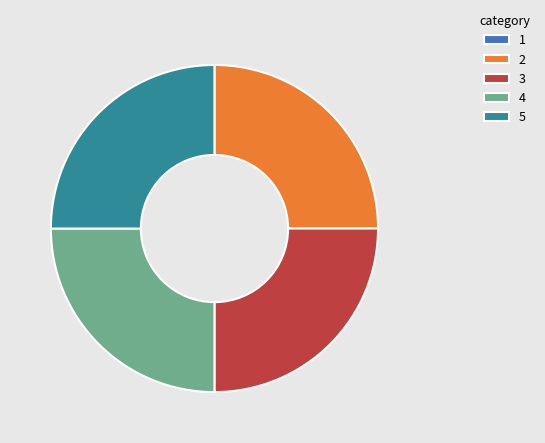

The 3 slice represents 36% of the pie. True or false?

False